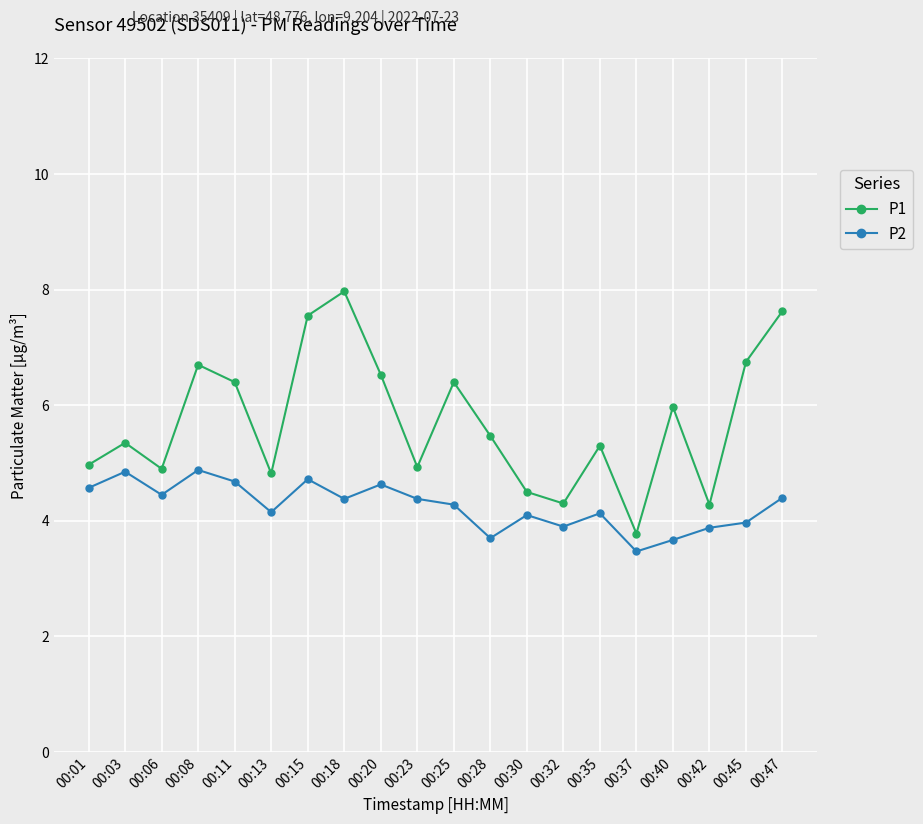

What is the average value of the P2 series?

4.3